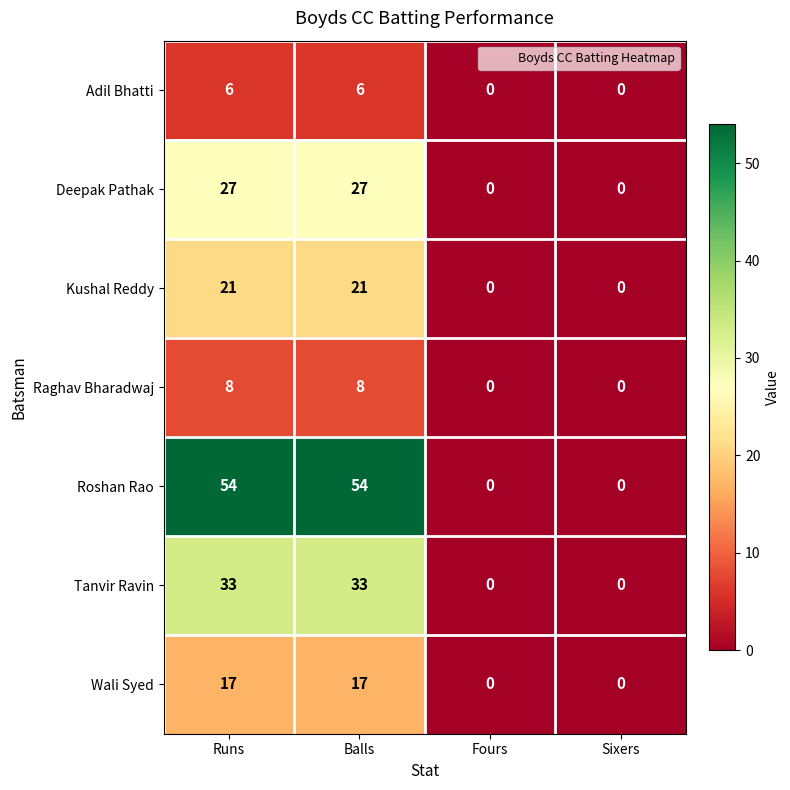

Reading right to left, what are all the values shown in this chart?

Adil Bhatti: 0	0	6	6
Deepak Pathak: 0	0	27	27
Kushal Reddy: 0	0	21	21
Raghav Bharadwaj: 0	0	8	8
Roshan Rao: 0	0	54	54
Tanvir Ravin: 0	0	33	33
Wali Syed: 0	0	17	17